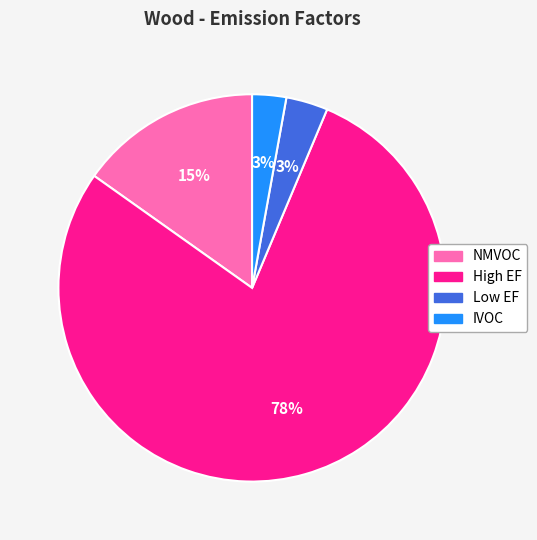

Is there a majority slice in this chart?

Yes